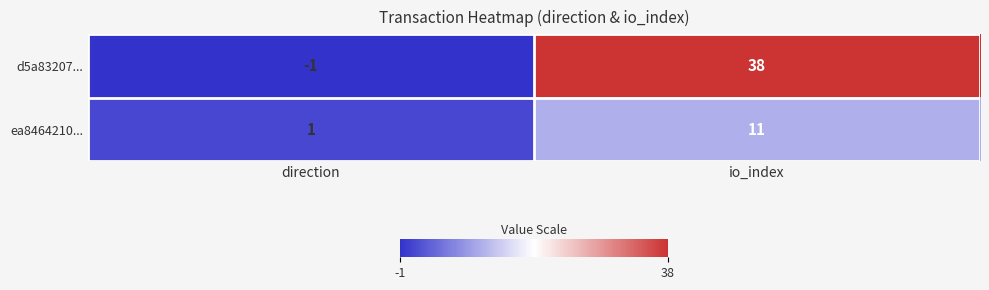

What is the sum of the ea8464210... values at direction and io_index?

12